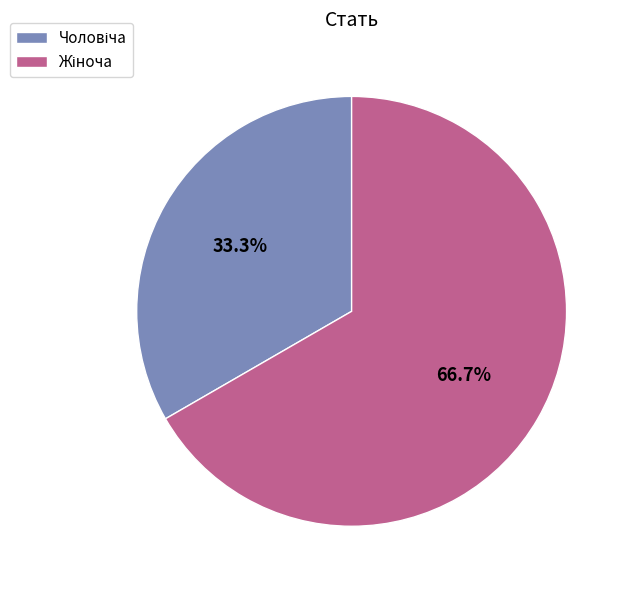

Does any single category account for the majority?

Yes